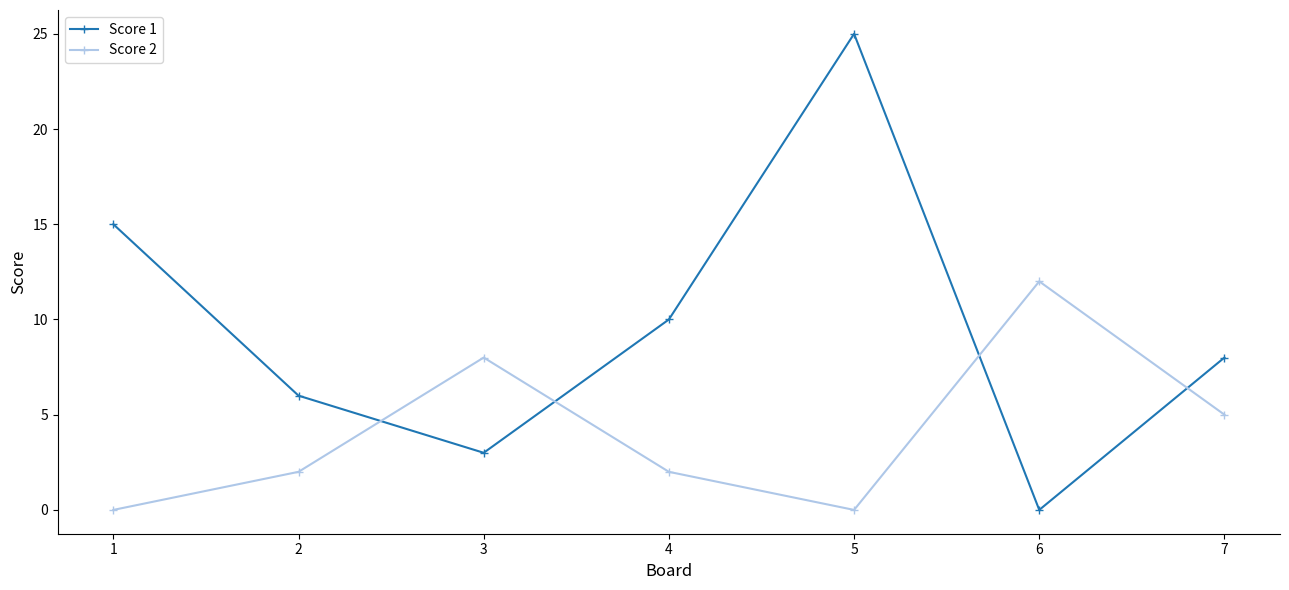

Reading left to right, what are all the values shown in this chart?

Score 1: 1=15	2=6	3=3	4=10	5=25	6=0	7=8
Score 2: 1=0	2=2	3=8	4=2	5=0	6=12	7=5